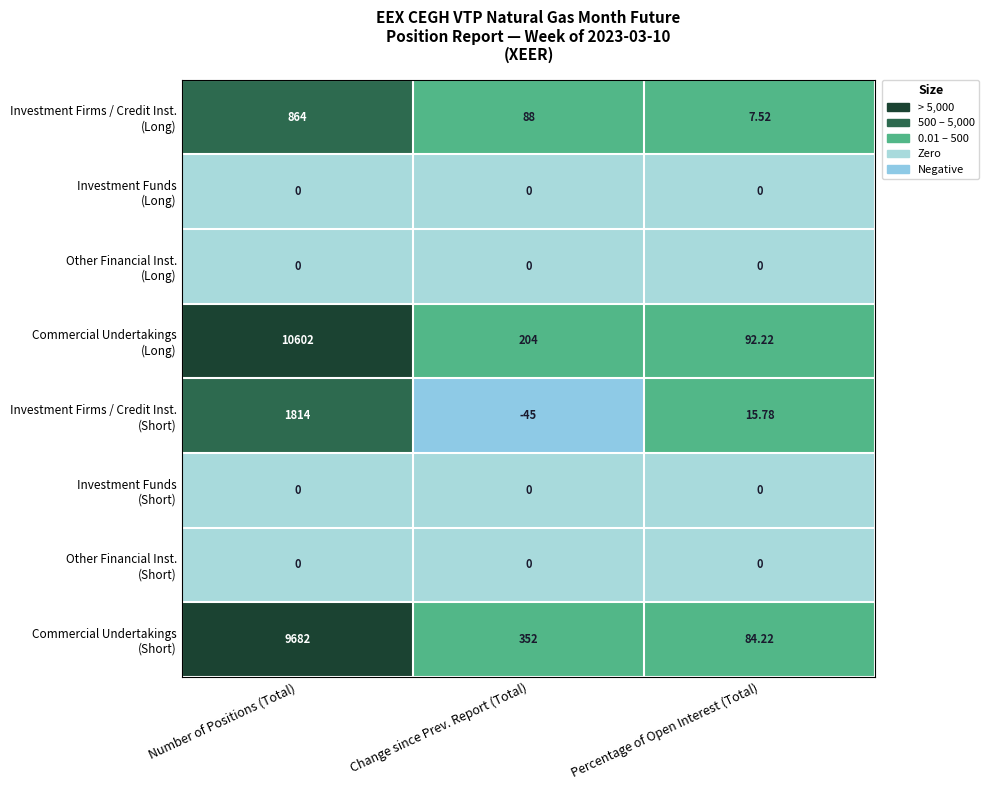

At which category is the sum across all series the highest?

Number of Positions (Total)